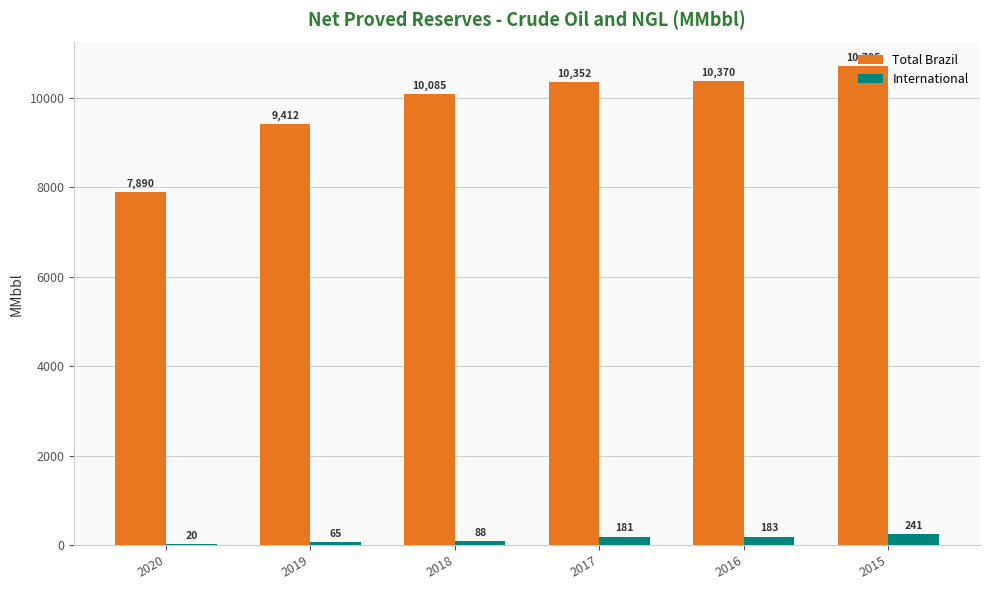

Is it true that Total Brazil equals 4443.2 at 2016?

False